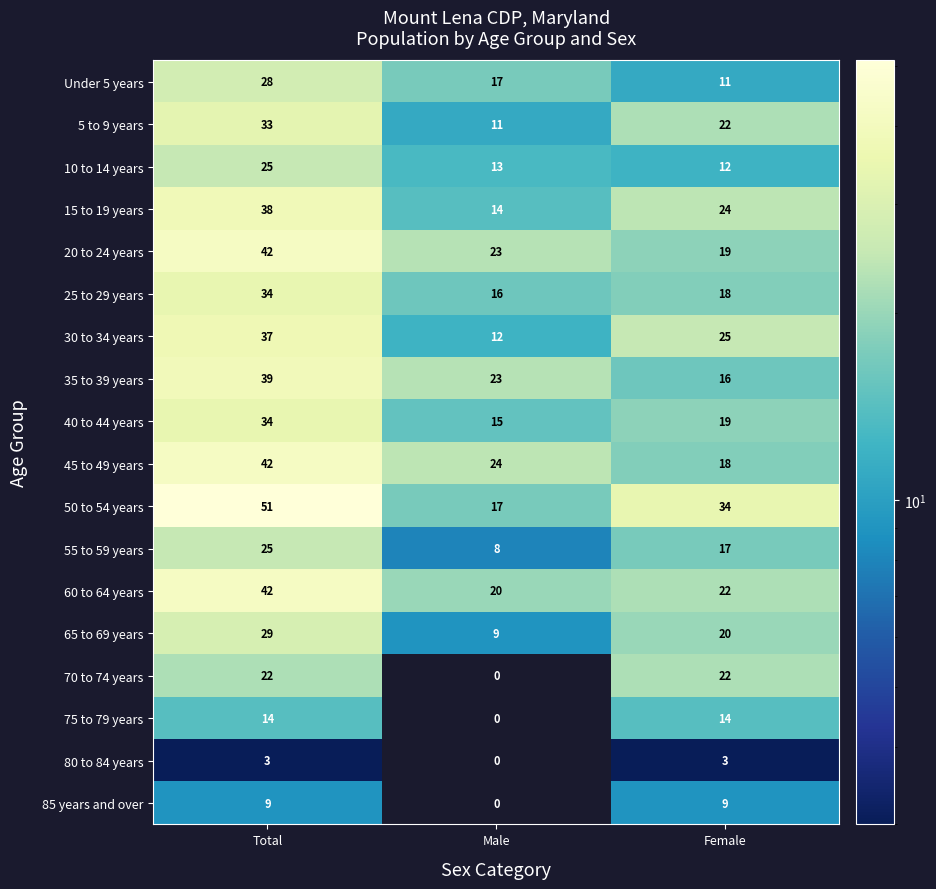

Rank the categories by Under 5 years value from highest to lowest.

Total, Male, Female